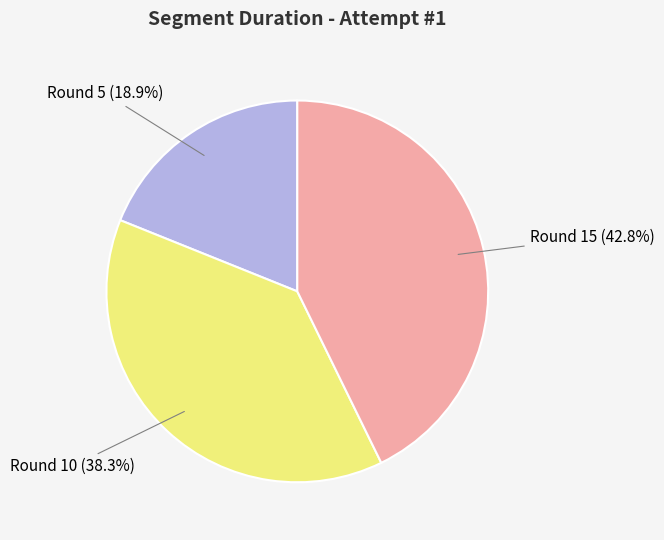

Does any single category account for the majority?

No